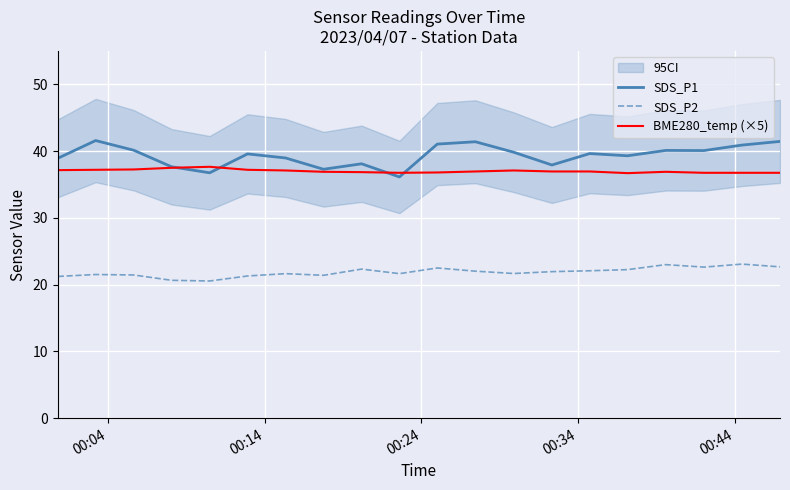

True or false: SDS_P1 and SDS_P2 cross at least once.

False